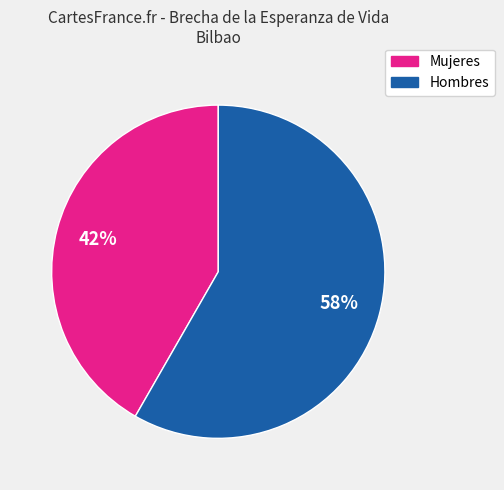

To the nearest percent, what is the average slice percentage?

50%